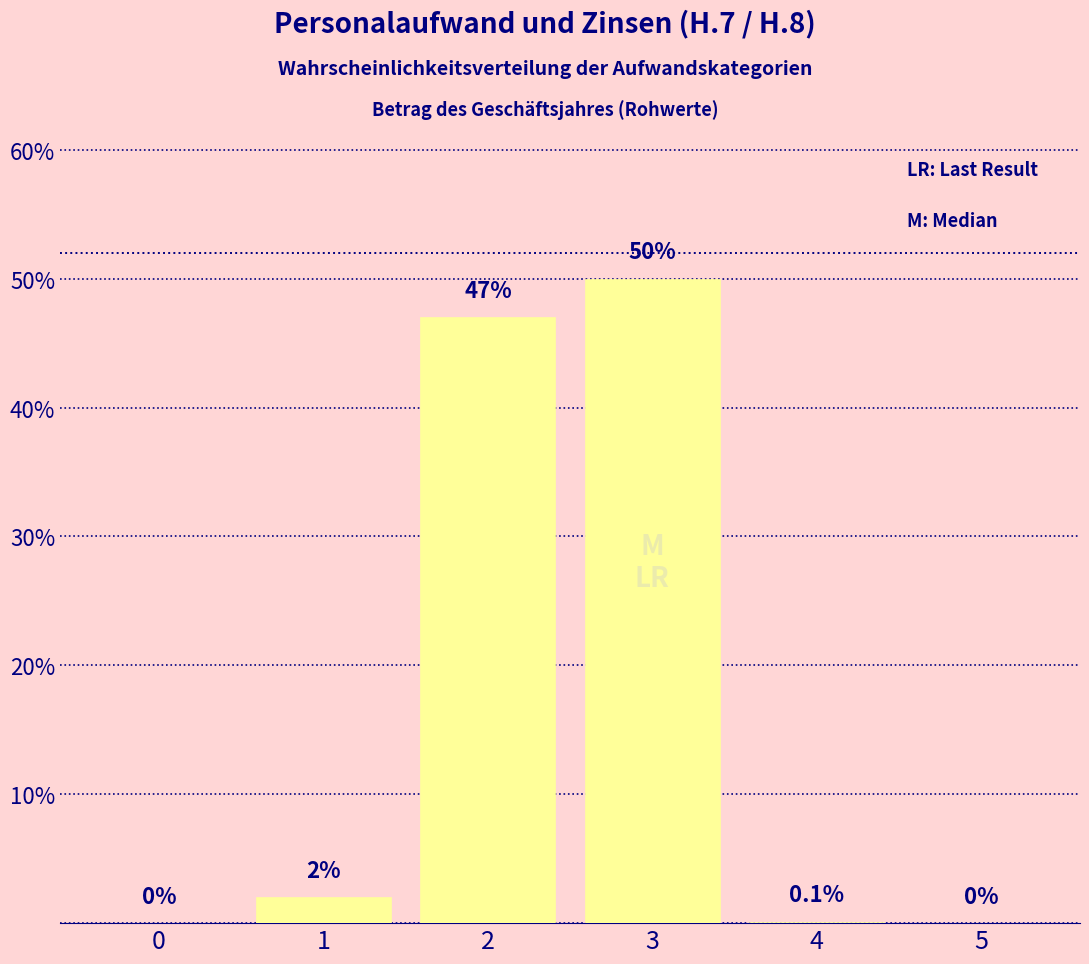

Which label corresponds to the largest value in the chart?

3